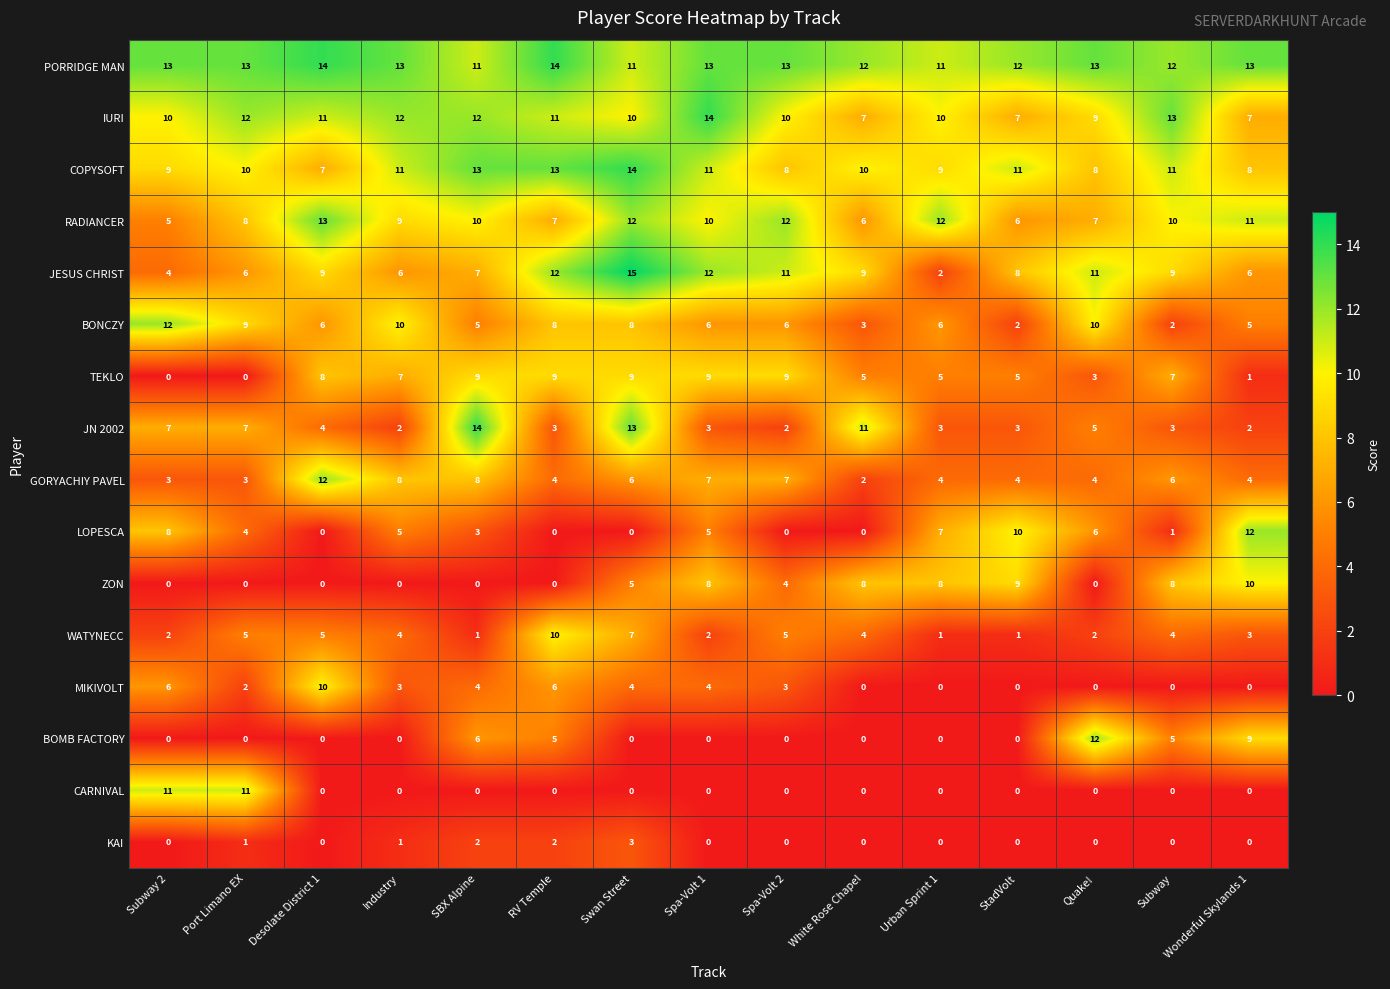

What is the average value of the PORRIDGE MAN series?

13